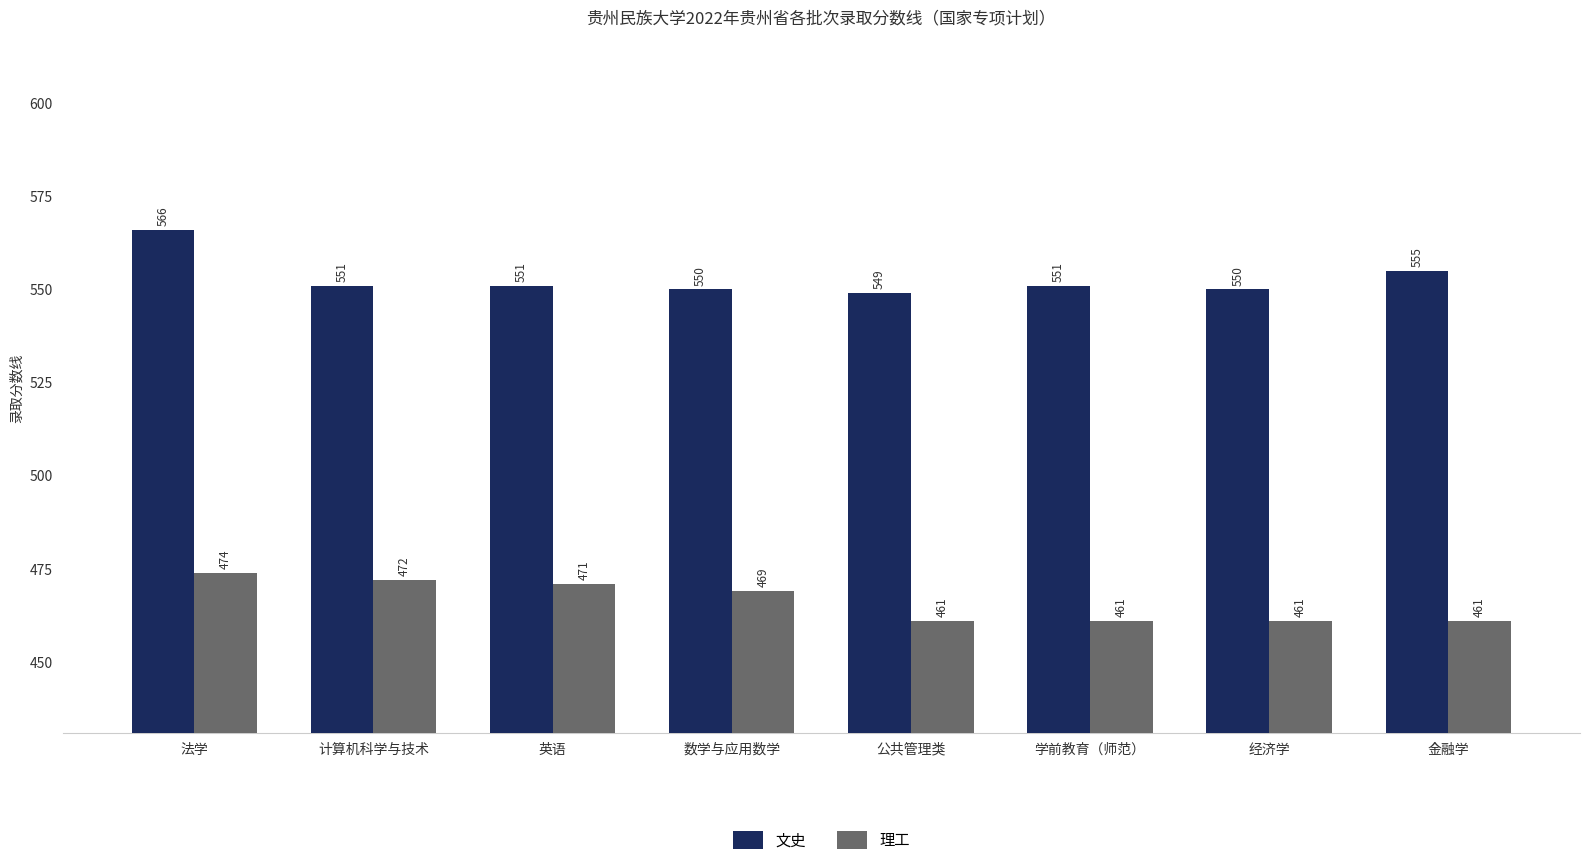

List the series in order of their peak value, highest first.

文史, 理工